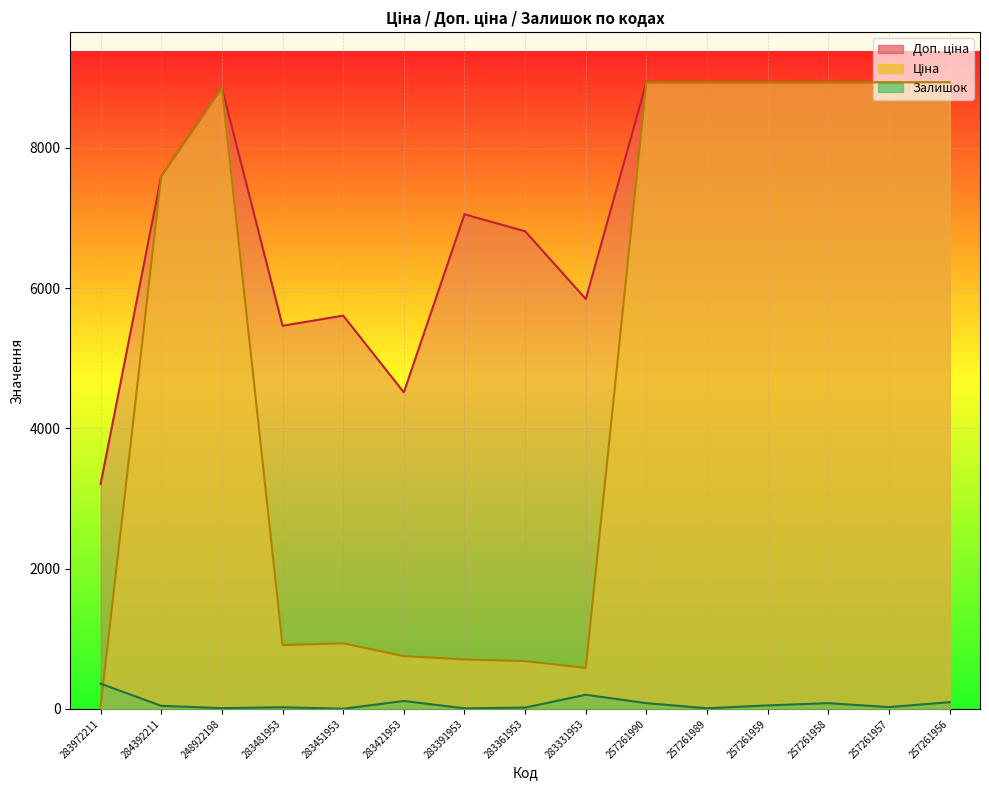

The Ціна series shows 11904.9 at 257261989. True or false?

False